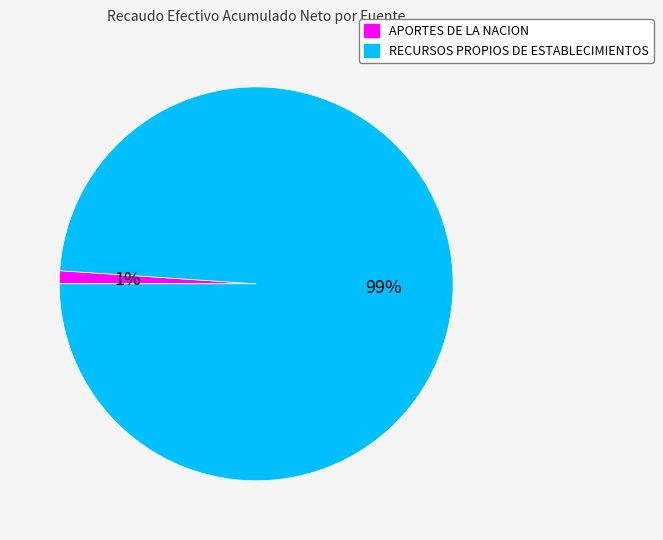

Rank the categories by value from lowest to highest.

APORTES DE LA NACION, RECURSOS PROPIOS DE ESTABLECIMIENTOS